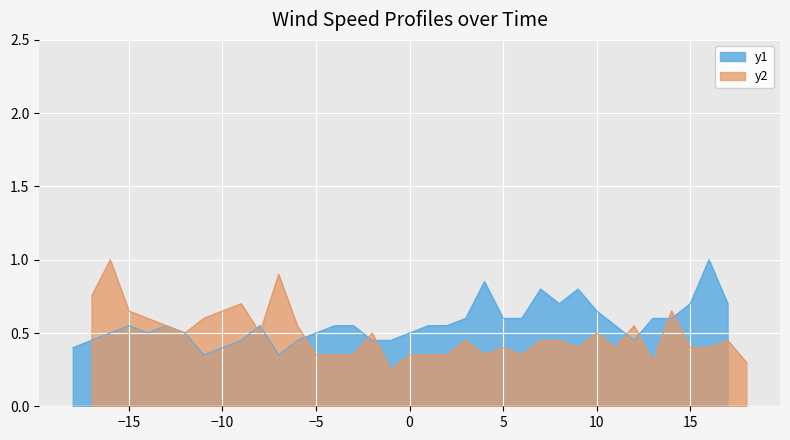

What is the sum of all 0.500 values?

25.9